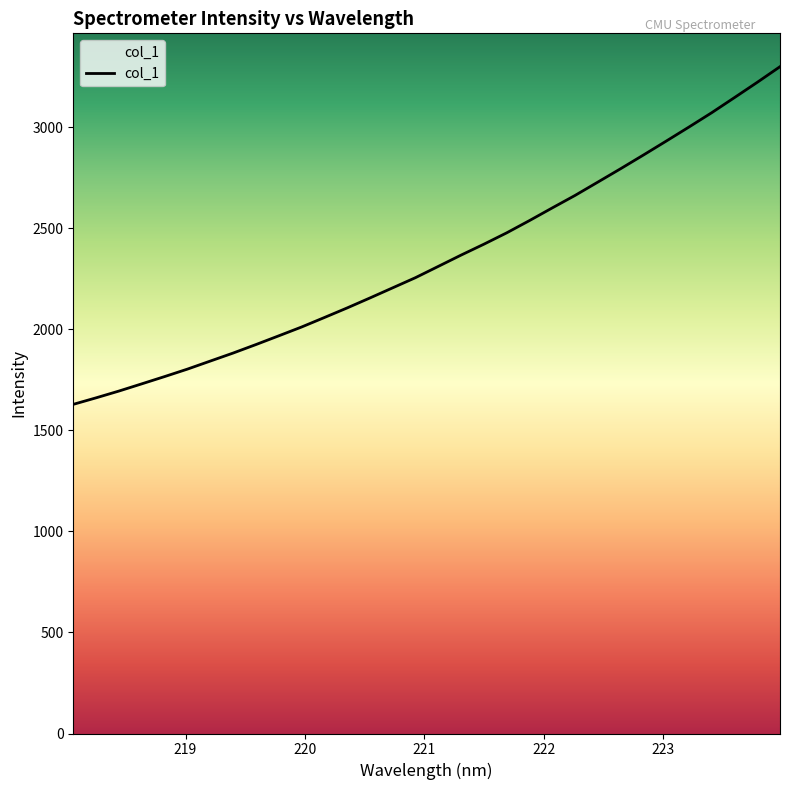

Reading right to left, transcribe all the data shown in this chart.

3298.5	3221.1	3145.6	3070.8	2999.8	2930.1	2861.3	2793.6	2727.4	2661.5	2599.8	2537.1	2476.4	2420.3	2366.4	2310.5	2254.8	2204.5	2154.3	2104.9	2057.4	2010.5	1966.9	1923.7	1881.8	1842.1	1802.4	1765.5	1729.6	1693.9	1660.4	1628.2